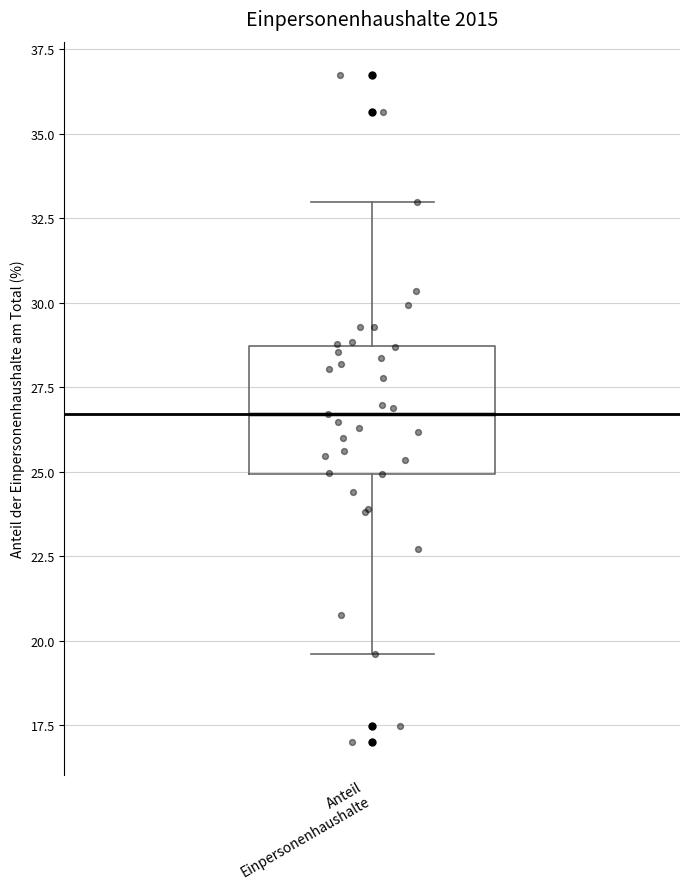

Read this box plot against the y-axis: the position of the median line, the range covered by the box, and the ends of both whiskers. The values are not printed on the chart, so give them approximately, as read against the axis.

median 26.5, box 25.0 to 28.5, whiskers 19.5 to 33.0